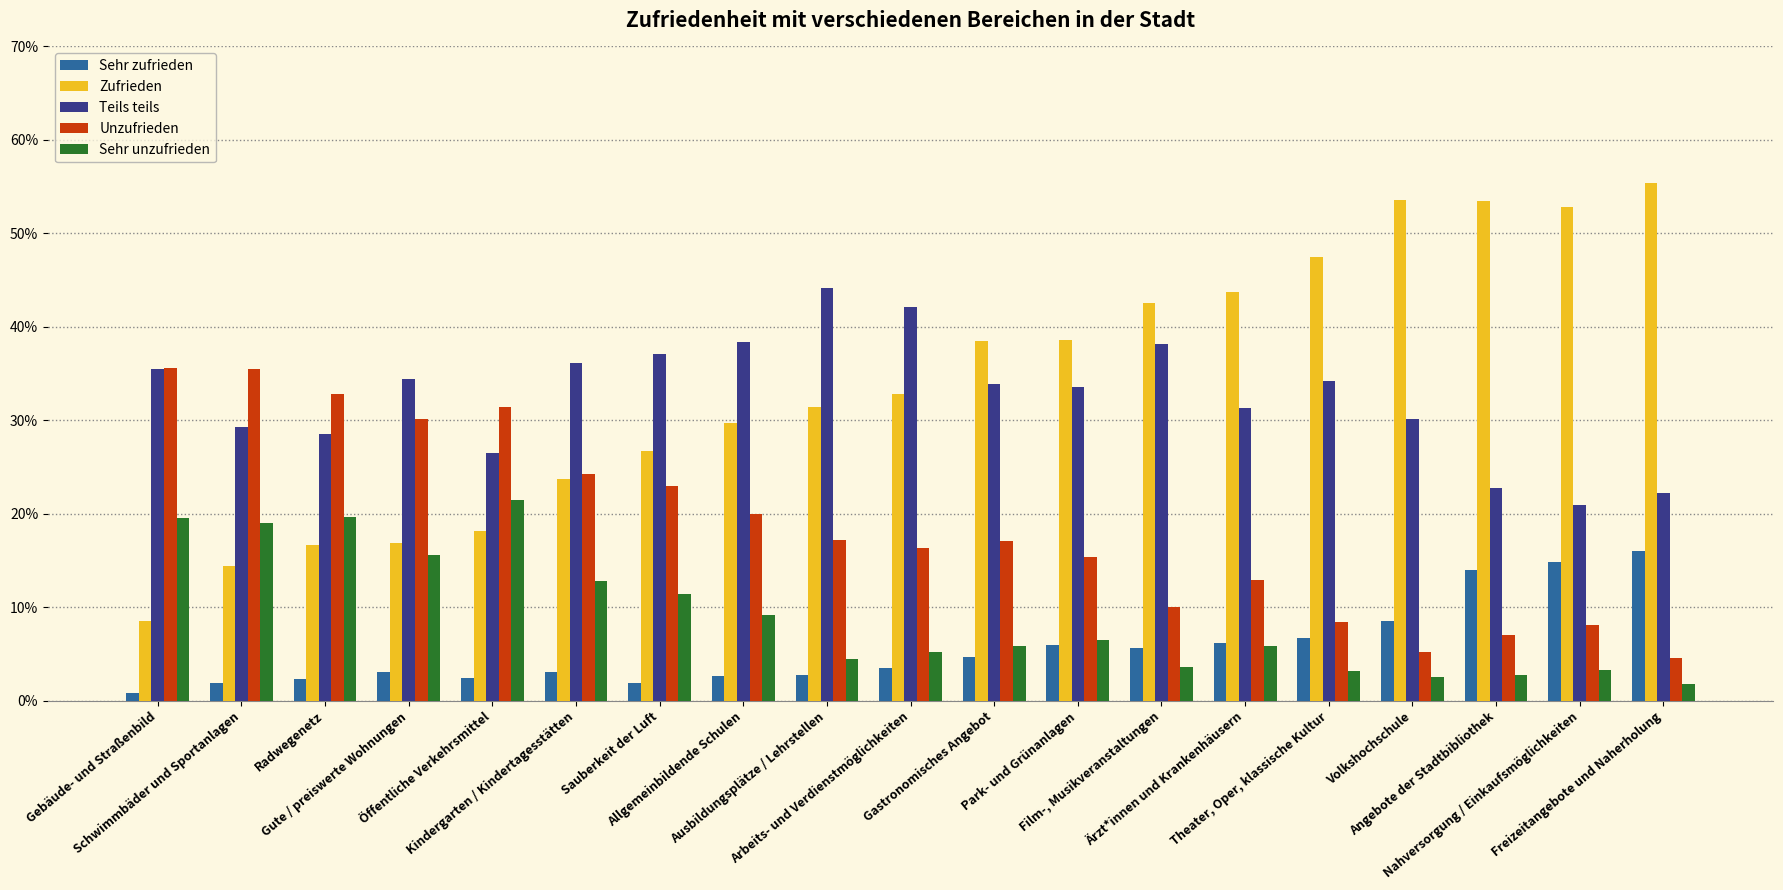

Are the bars horizontal?

No